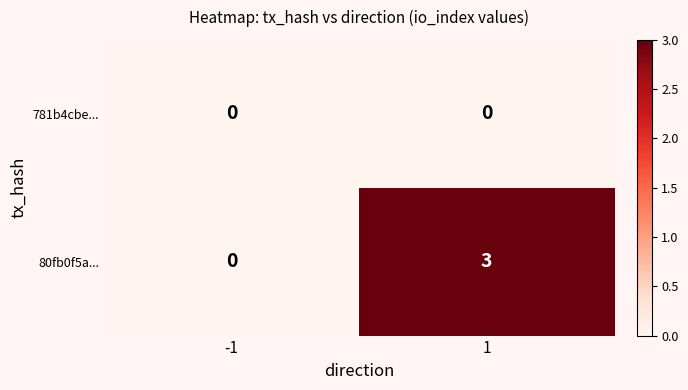

Rank the series by their average value, from lowest to highest.

781b4cbe..., 80fb0f5a...